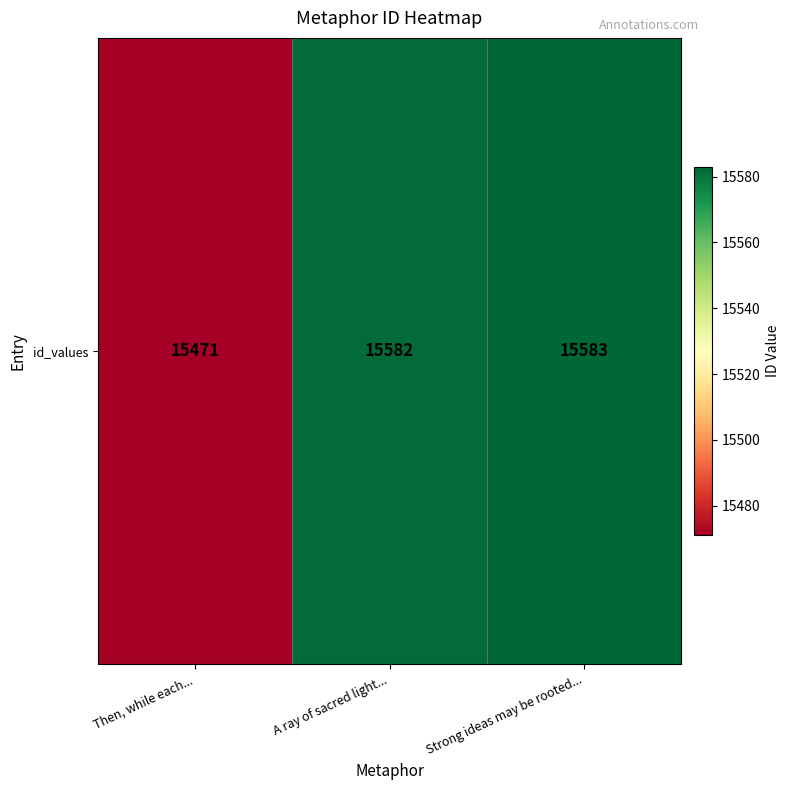

How many data points are above 15582?

1